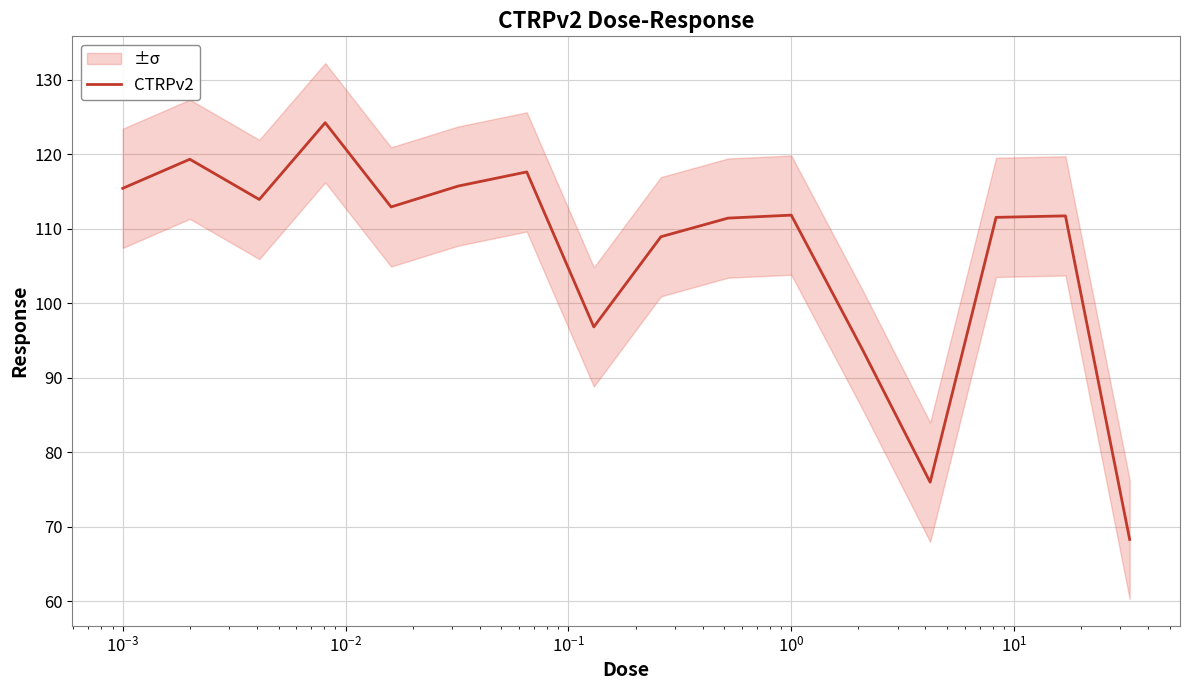

What is the highest value of the CTRPv2 series?

124.2